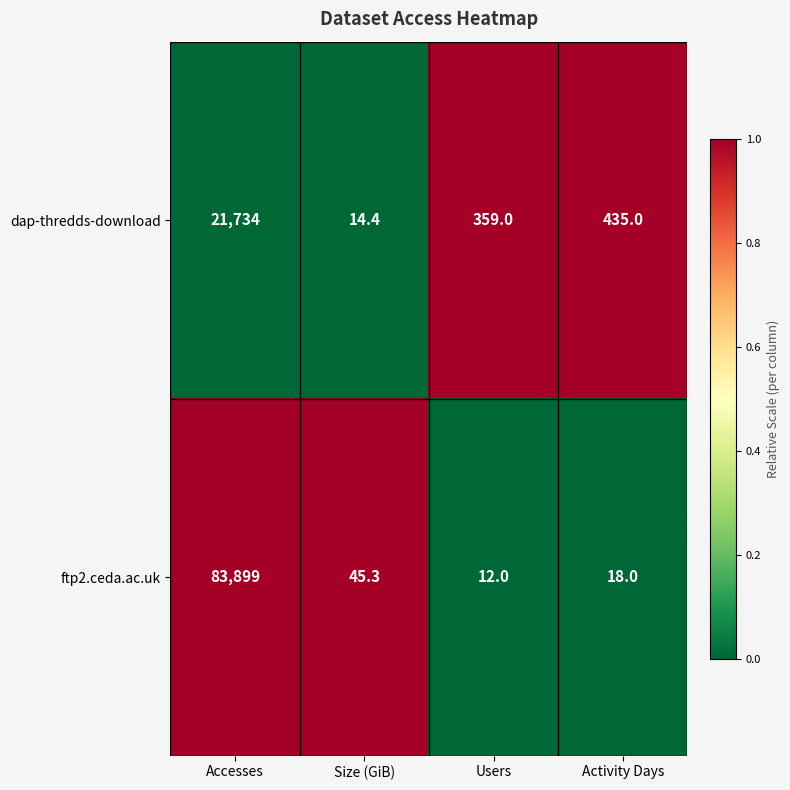

What is the greatest value displayed?

83899.0